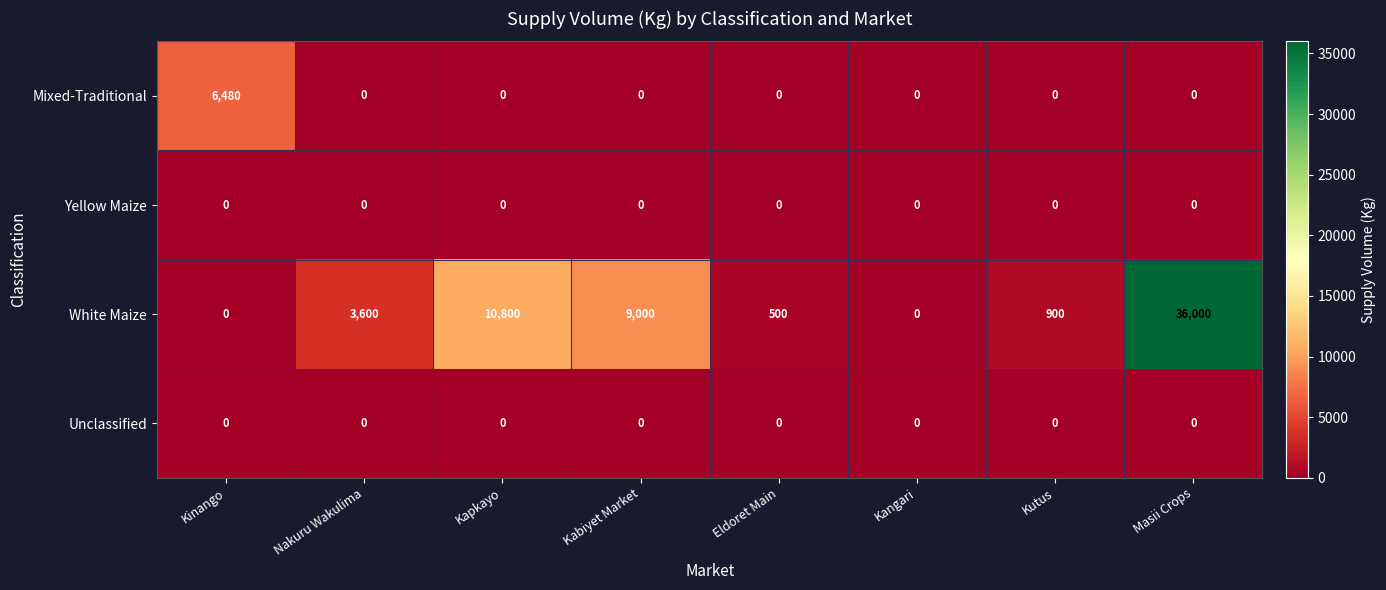

True or false: Yellow Maize has a value of 0 at Kapkayo.

True